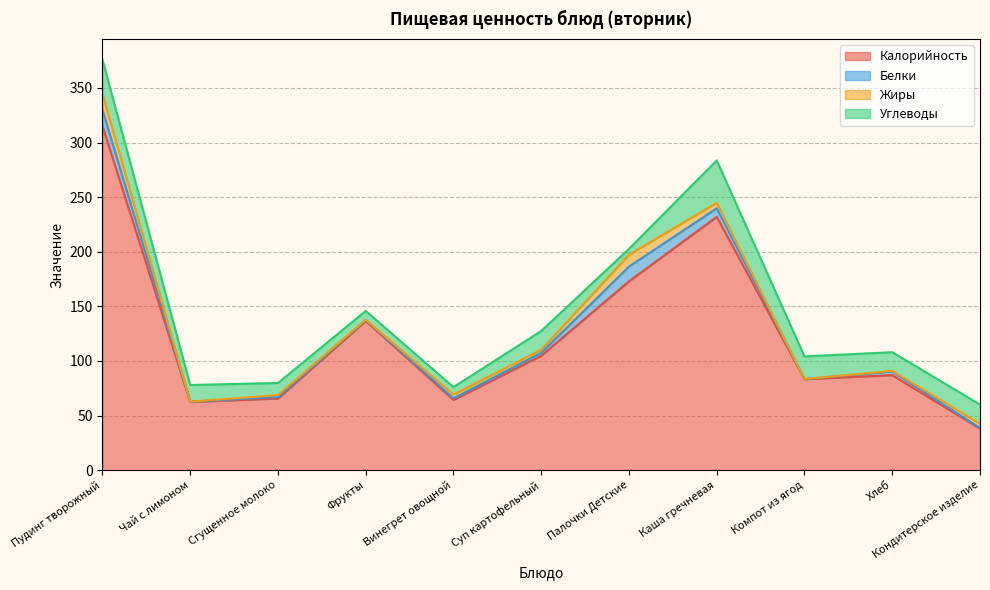

List the labels in order of Белки value, largest first.

Пудинг творожный, Палочки Детские, Каша гречневая, Хлеб, Суп картофельный, Винегрет овощной, Сгущенное молоко, Фрукты, Кондитерское изделие, Чай с лимоном, Компот из ягод